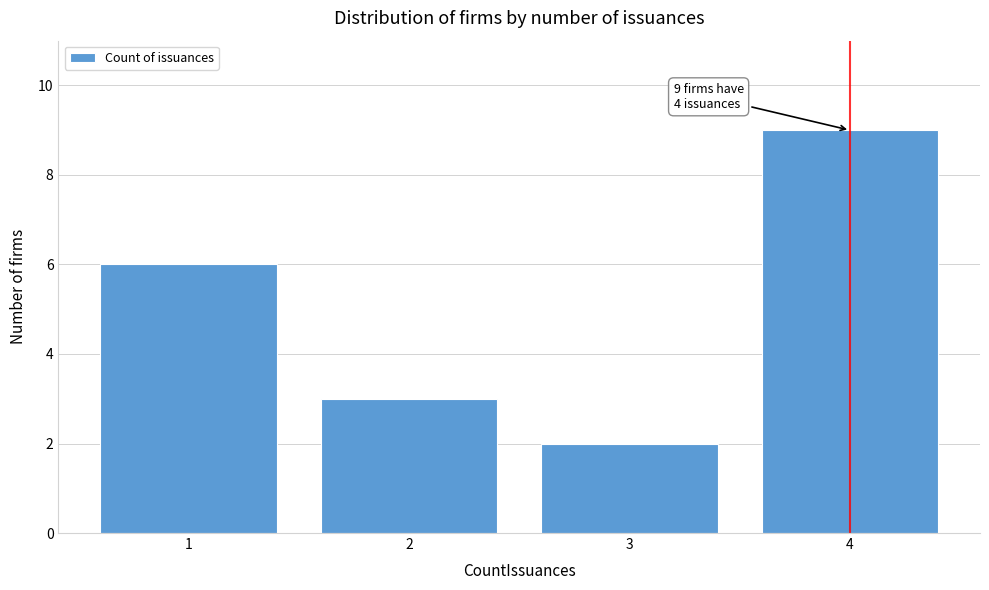

Reading right to left, what are all the values shown in this chart?

4=9	3=2	2=3	1=6